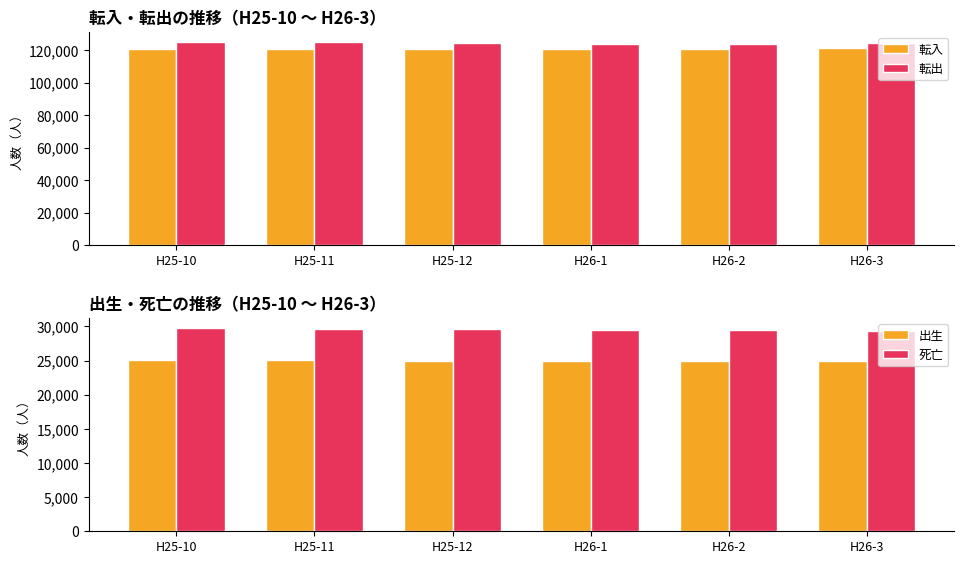

Where does the 転入 series first go above 120519?

H26-2